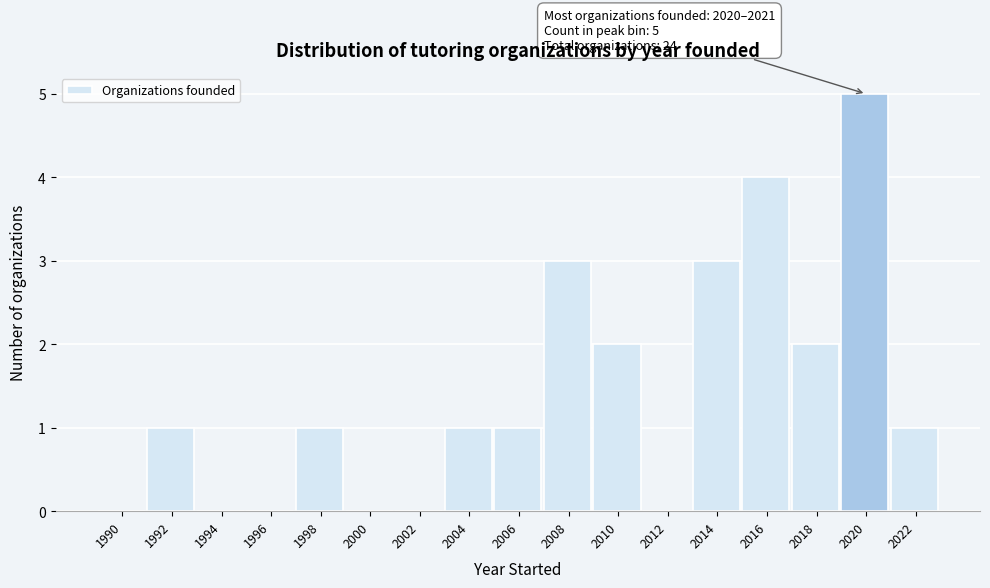

Reading left to right, what are all the values shown in this chart?

1990=0	1992=1	1994=0	1996=0	1998=1	2000=0	2002=0	2004=1	2006=1	2008=3	2010=2	2012=0	2014=3	2016=4	2018=2	2020=5	2022=1